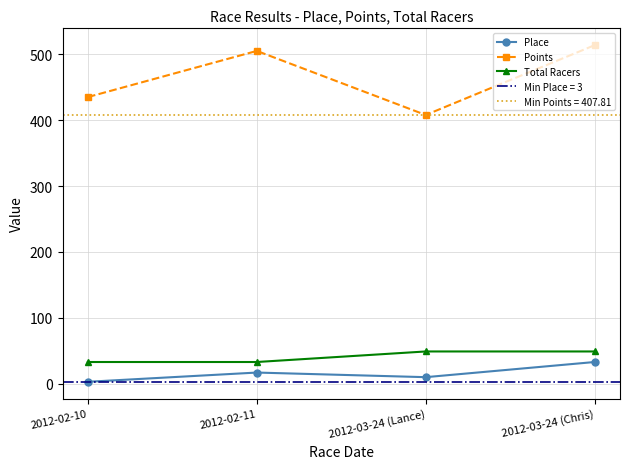

Reading right to left, list all the values displayed in this chart.

Place: 2012-03-24 (Chris)=33.0	2012-03-24 (Lance)=10.0	2012-02-11=17.0	2012-02-10=3.0
Points: 2012-03-24 (Chris)=513.7	2012-03-24 (Lance)=407.8	2012-02-11=505.0	2012-02-10=435.0
Total Racers: 2012-03-24 (Chris)=49.0	2012-03-24 (Lance)=49.0	2012-02-11=33.0	2012-02-10=33.0